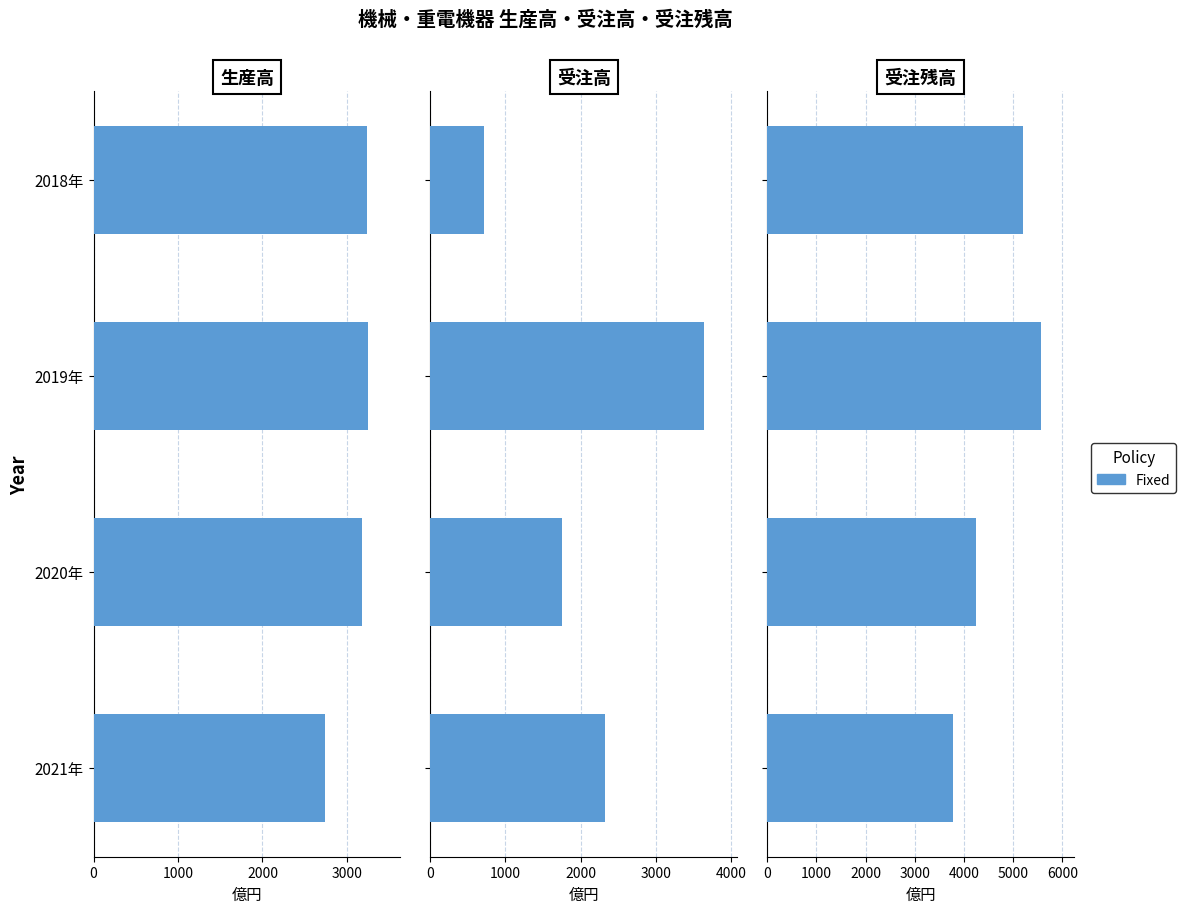

How many bars are there in total?

12